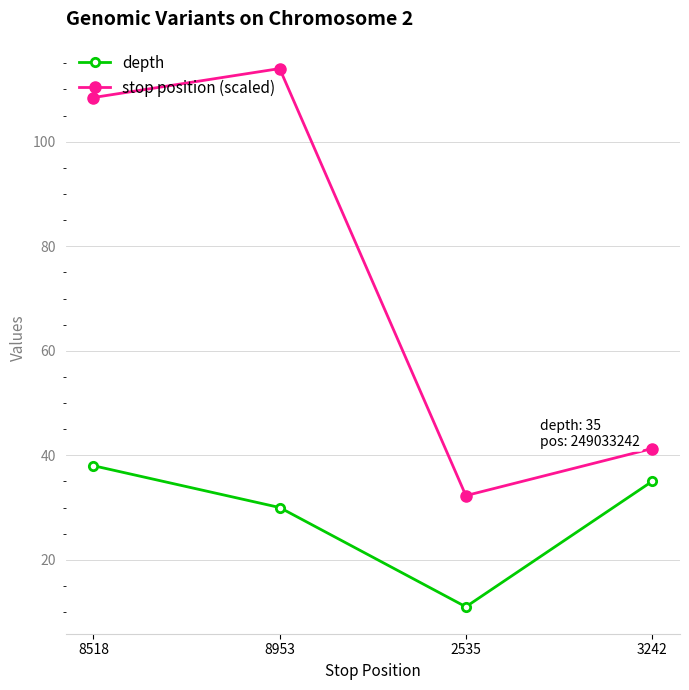

At which label is stop position (scaled) closest to 73?

3242